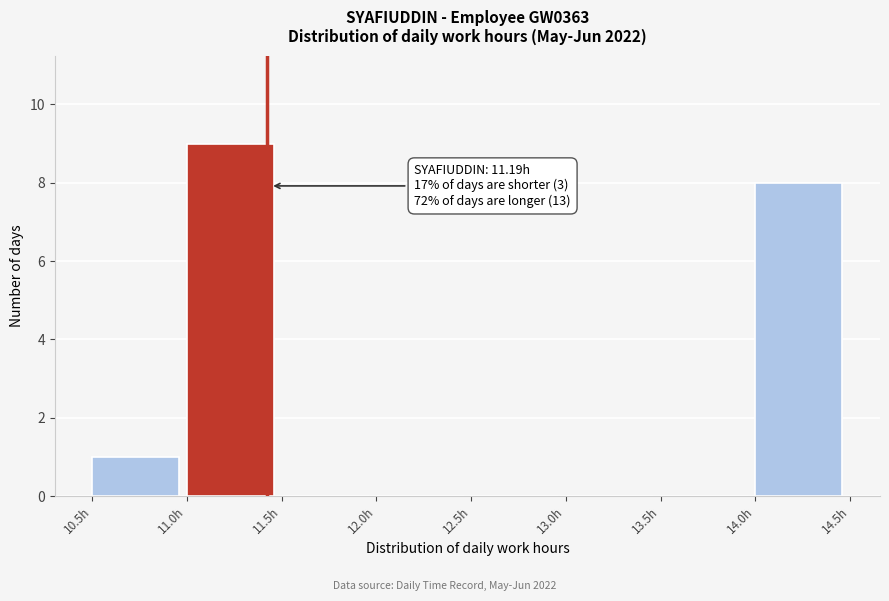

Which range on the x-axis has the tallest bar?

11.0 to 11.5